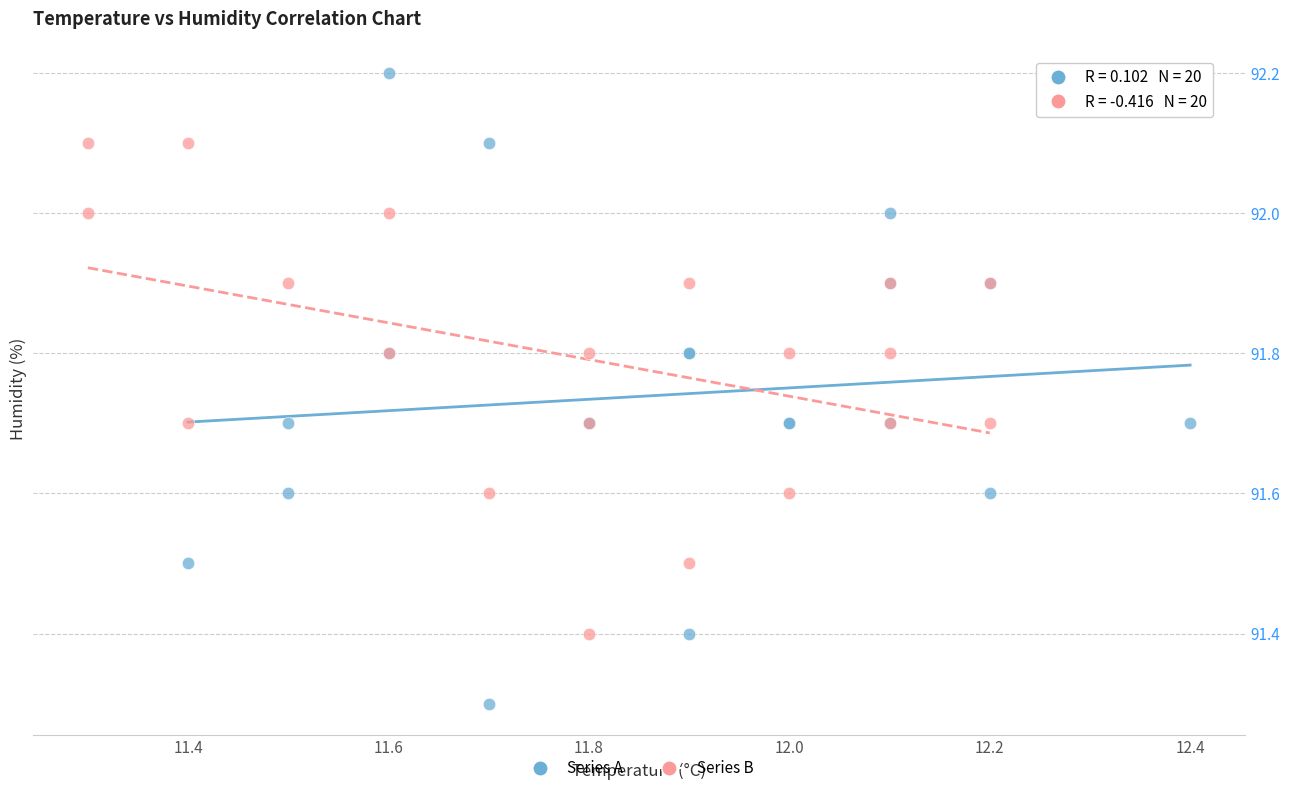

Which series has the widest spread of Y values?

Series A